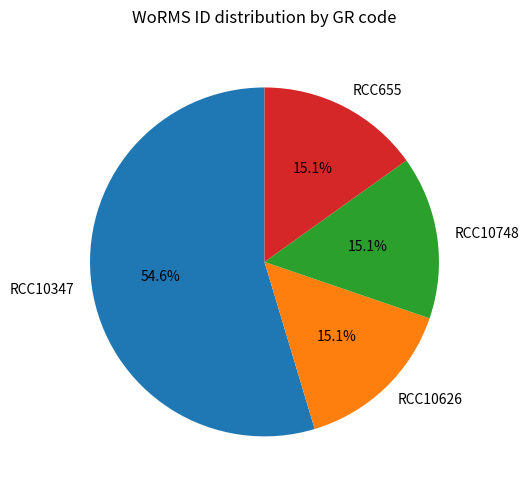

Do RCC10748 and RCC10347 together represent more than half of the pie?

Yes